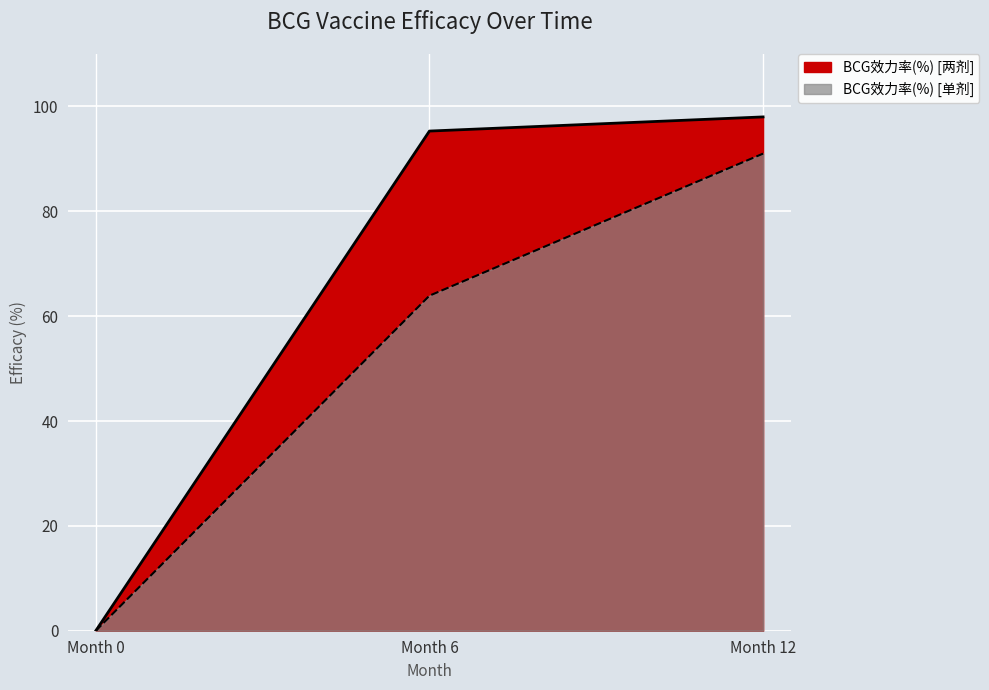

How many lines are shown in the chart?

2